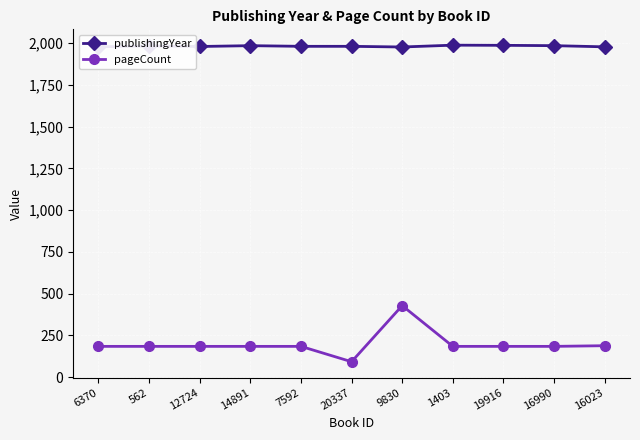

How many lines are shown in the chart?

2